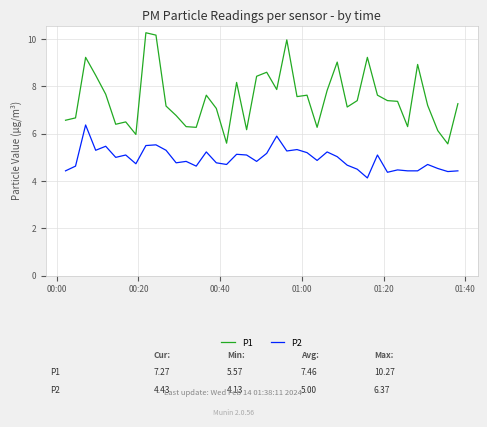

True or false: P2 and P1 intersect in this chart.

False